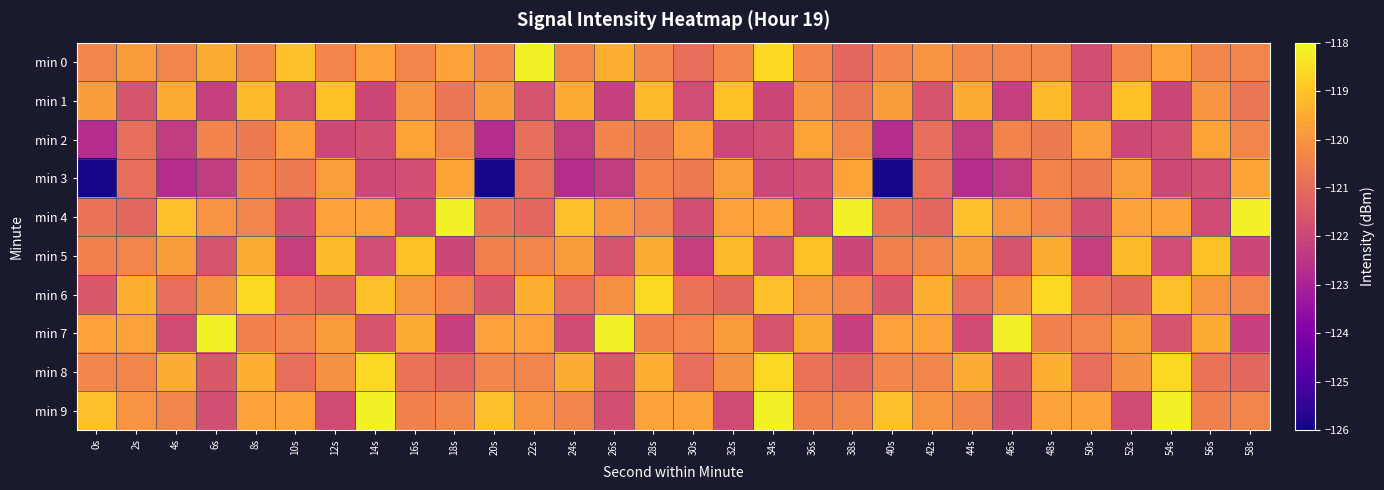

Which series has the widest spread of values?

min 3